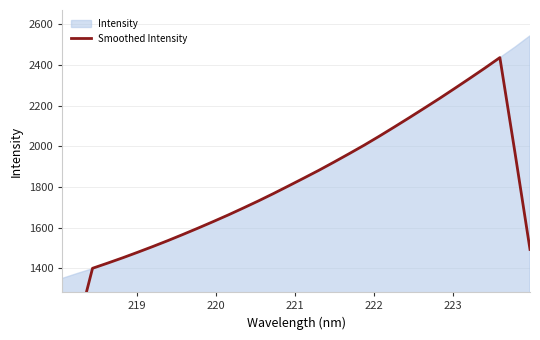

Reading right to left, extract all data points from this chart.

1493.0	1970.1	2436.0	2384.2	2333.9	2284.3	2235.3	2188.0	2141.0	2094.9	2049.5	2005.5	1963.5	1922.4	1882.1	1843.6	1805.7	1768.1	1731.8	1696.9	1662.8	1630.0	1598.1	1566.9	1536.6	1507.5	1479.3	1451.8	1425.6	1400.2	1109.9	824.7